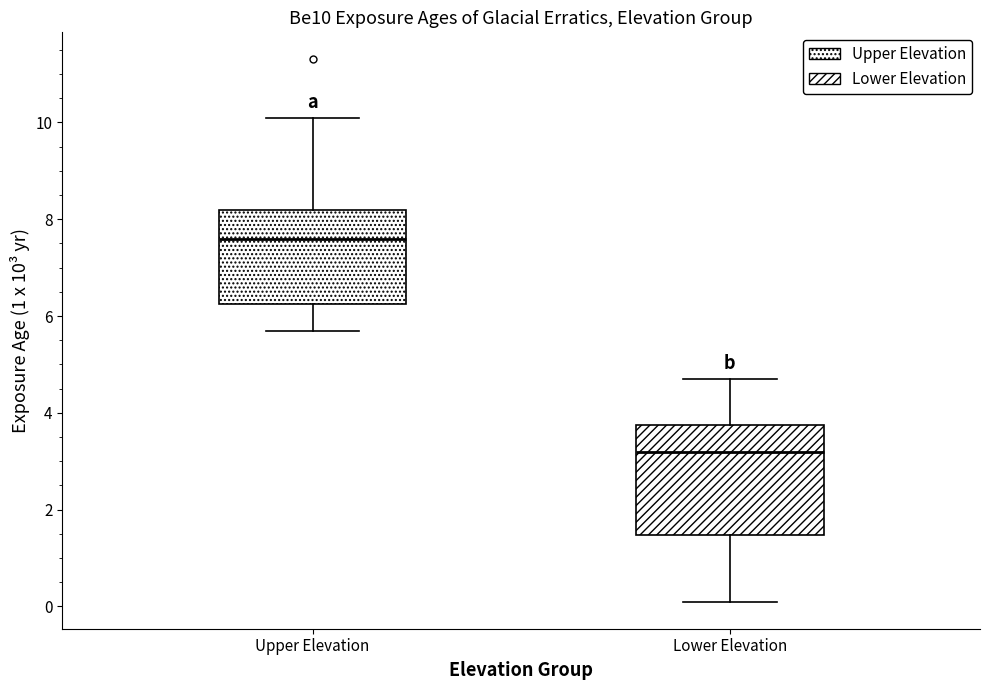

Comparing the boxes themselves (not the whiskers), which one is the tallest?

Lower Elevation